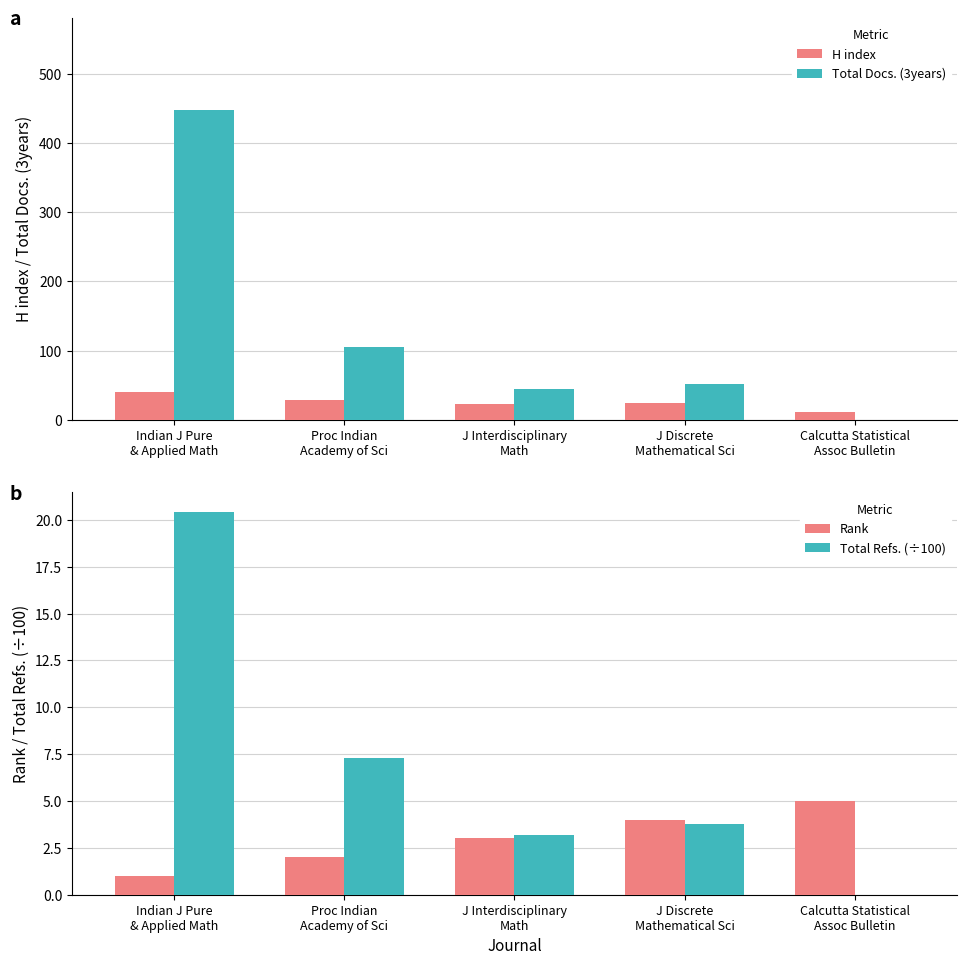

Count the number of categories in the chart.

5